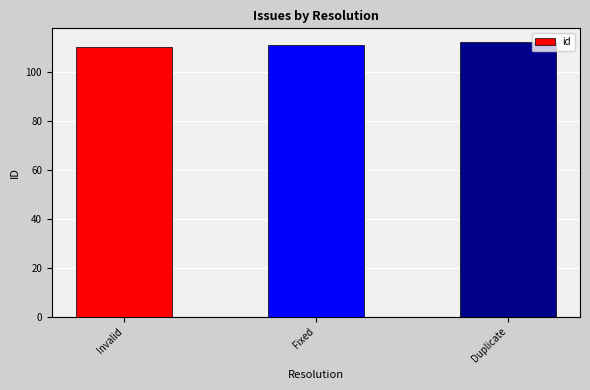

What is the maximum value shown in the chart?

112